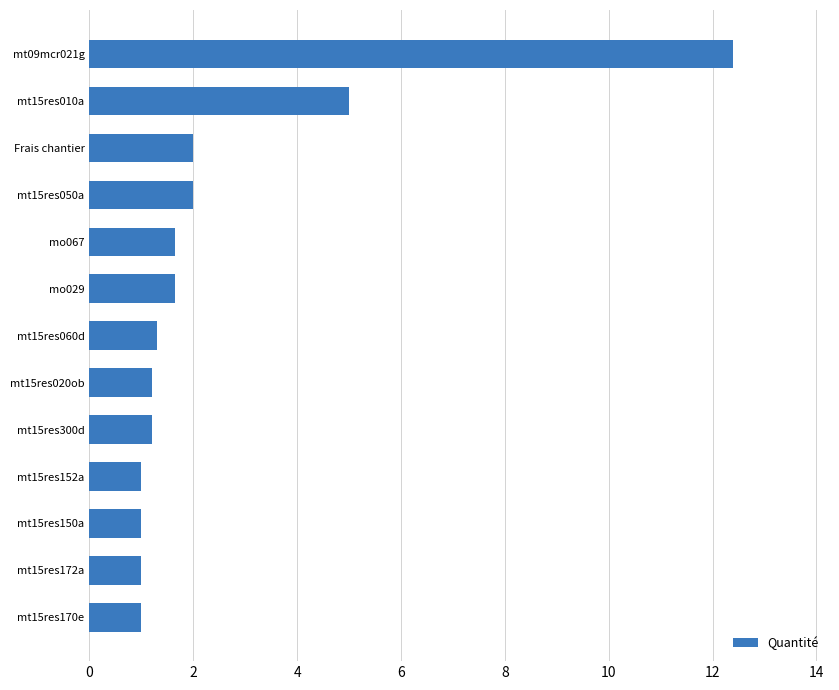

Which label corresponds to the largest value in the chart?

mt09mcr021g